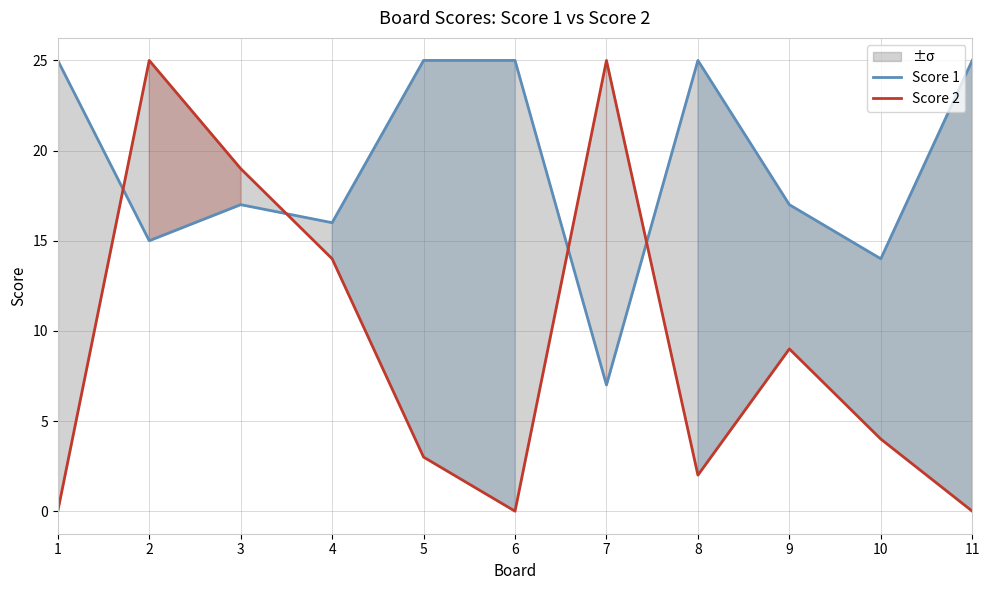

Is the value of Score 2 at 11 greater than the value of Score 1 at 11?

No